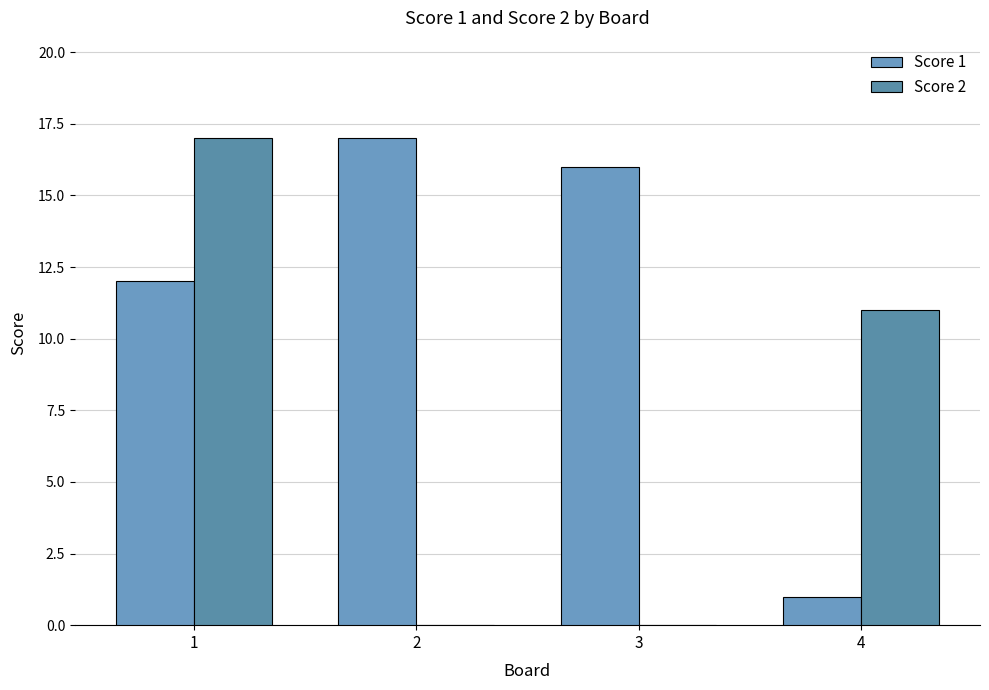

How many series are shown in this chart?

2